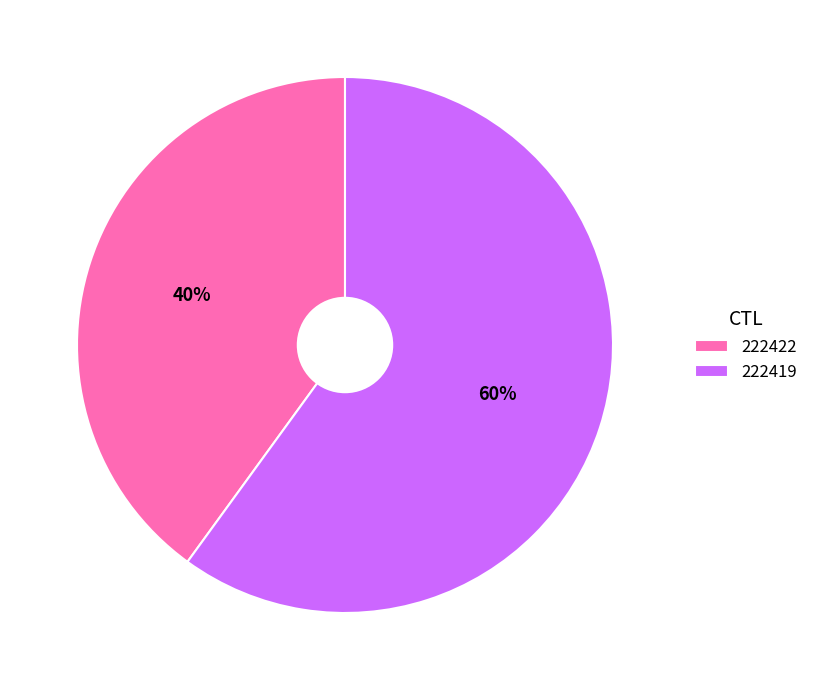

What percentage is the 222422 slice, to the nearest percent?

40%